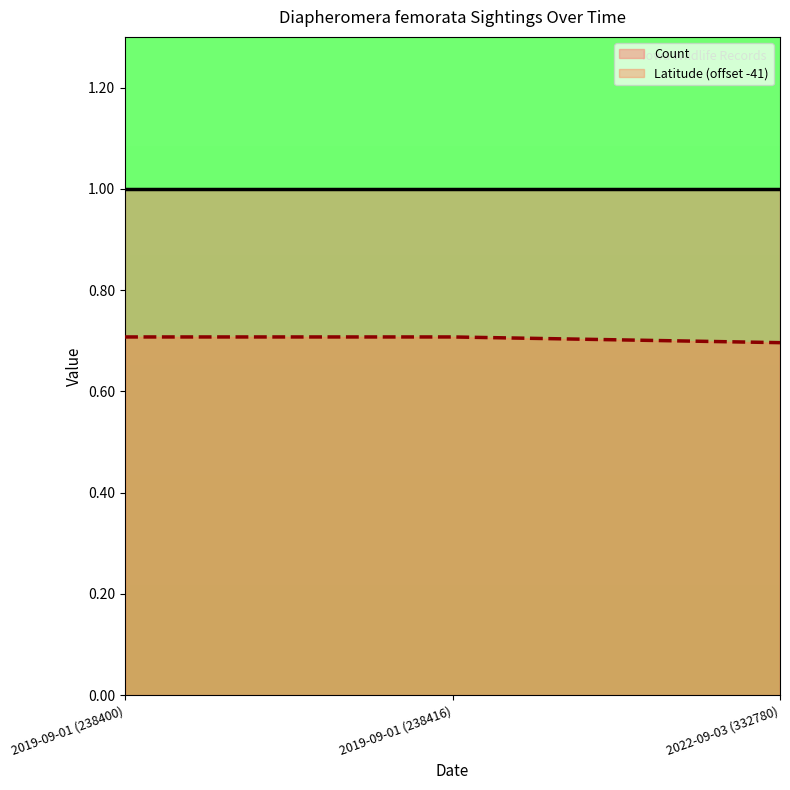

How many values are between 0 and 1?

3